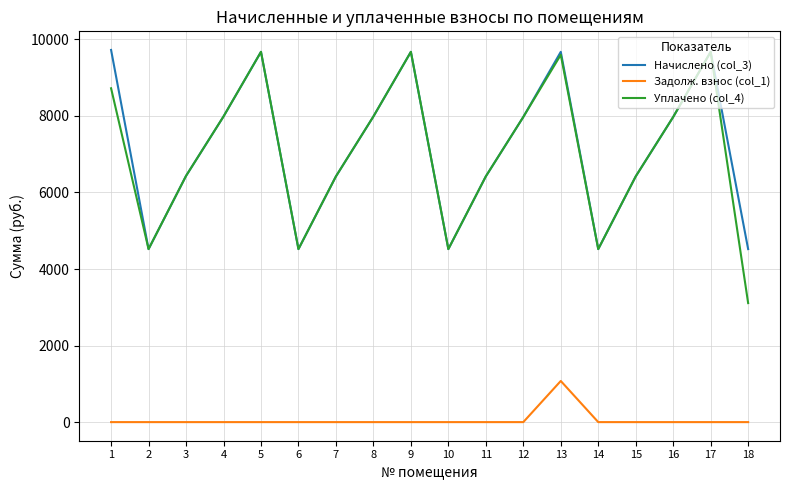

The value of Начислено (col_3) at 9 is 9675.2. True or false?

True